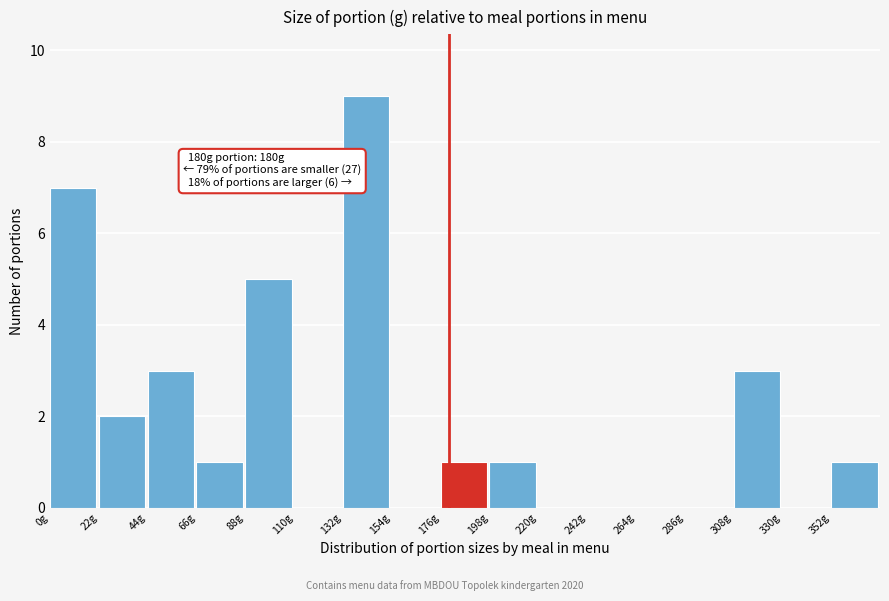

Which range on the x-axis has the tallest bar?

132 to 154